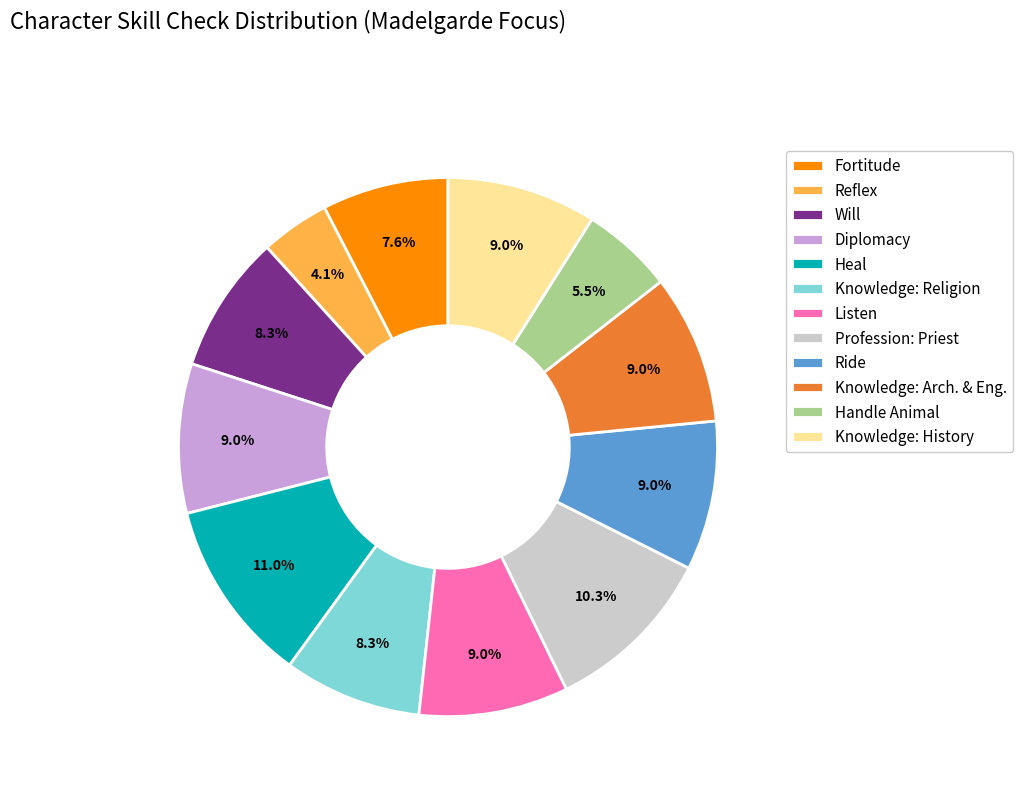

What percentage do Knowledge: History and Heal together represent?

20.0%